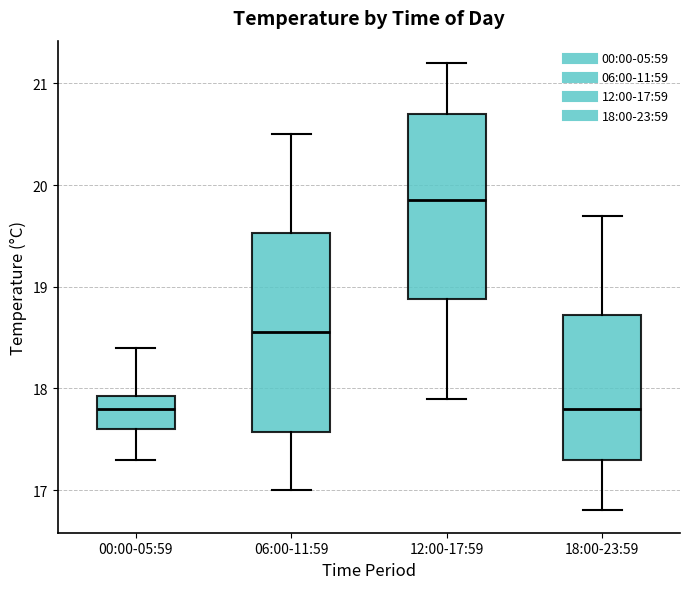

Where is the lower edge of the box for 18:00-23:59 on the y-axis? The values are not printed on the chart, so give them approximately, as read against the axis.

17.3